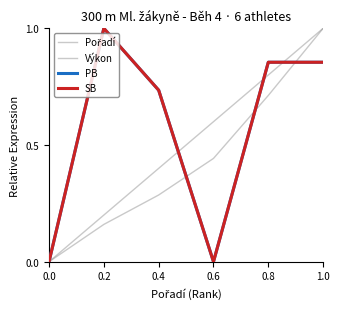

The value of PB at 0.4 is 0.7. True or false?

True